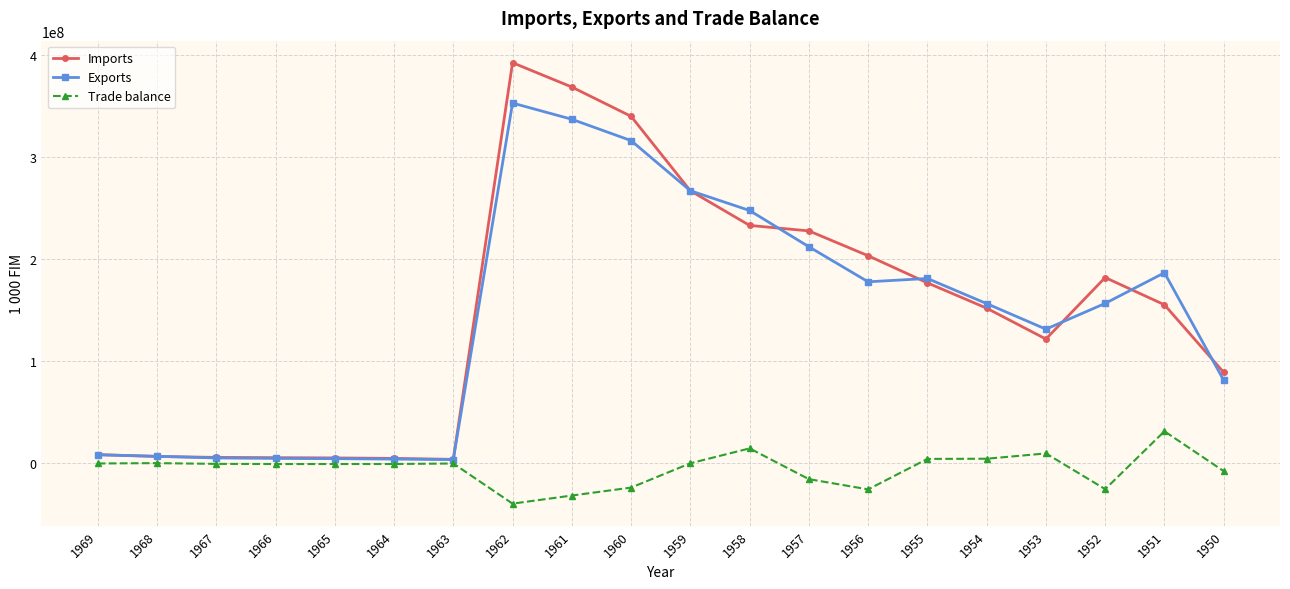

Which series has the widest spread of values?

Imports